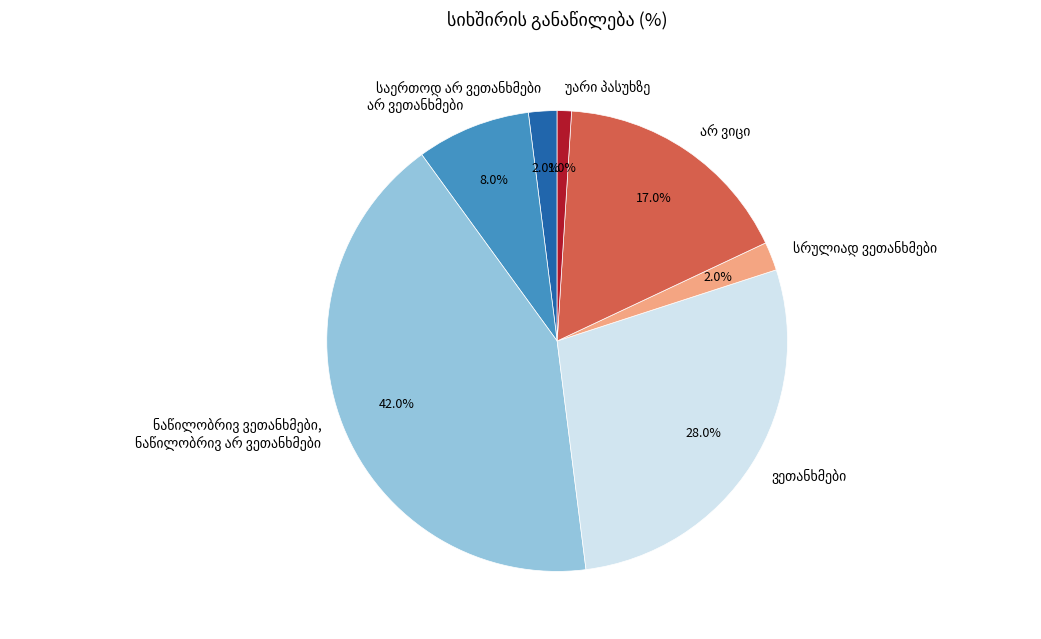

Is there a majority slice in this chart?

No